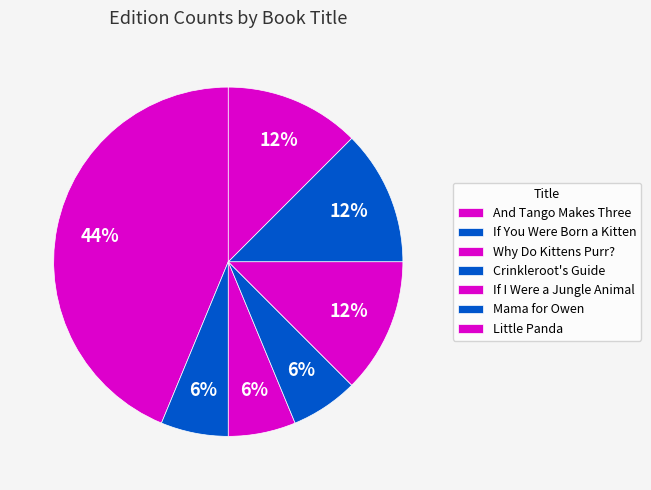

How many segments does this pie chart have?

7